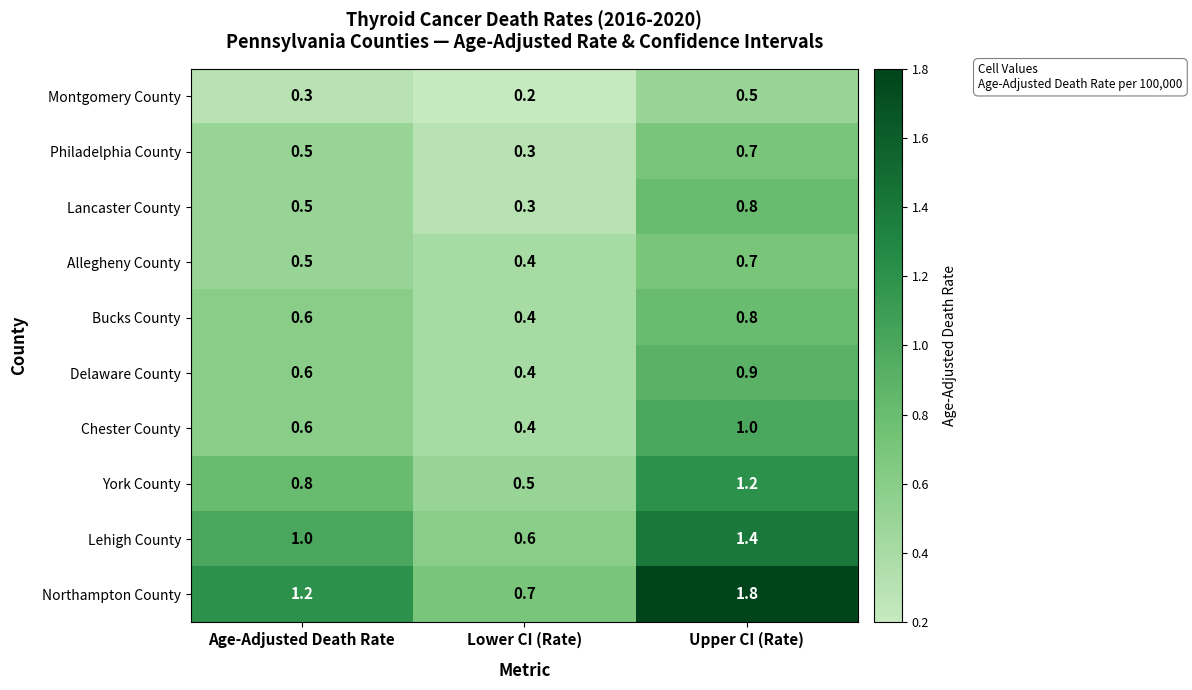

What is the difference between the Delaware County values at Lower CI (Rate) and Upper CI (Rate)?

0.5